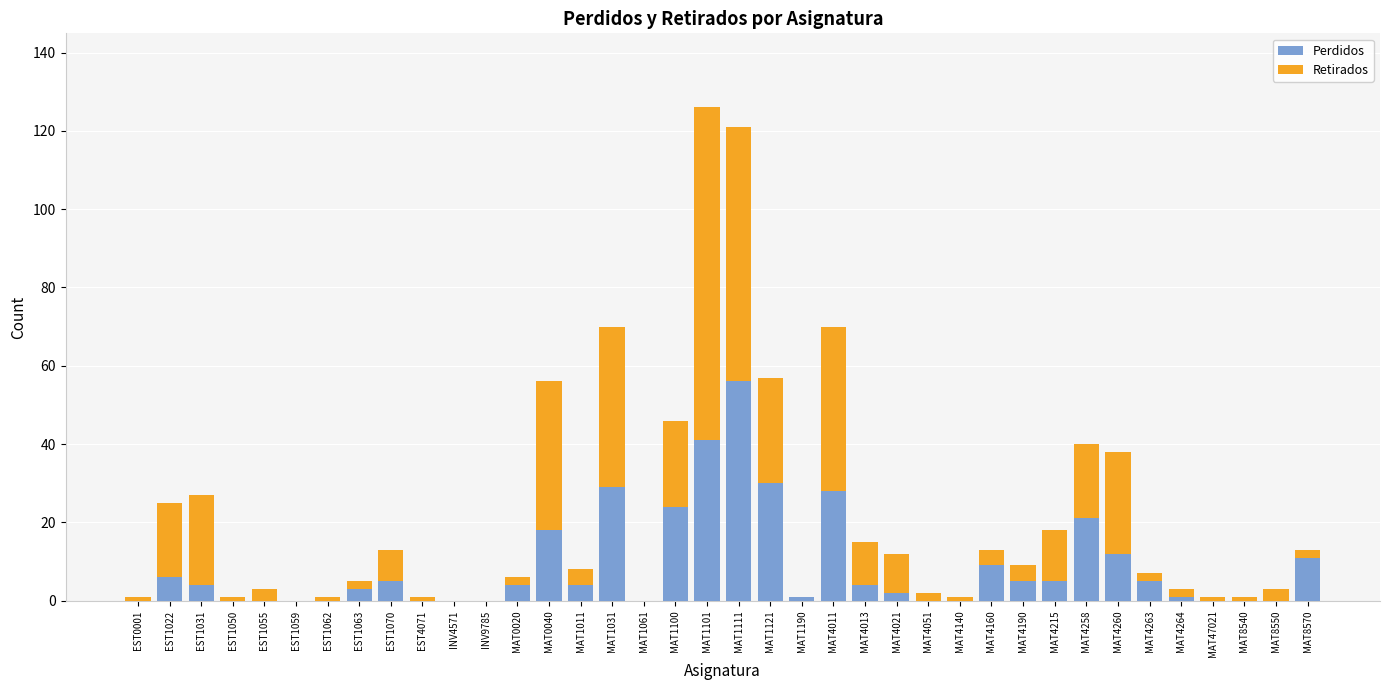

The Perdidos series shows 5 at MAT4263. True or false?

True